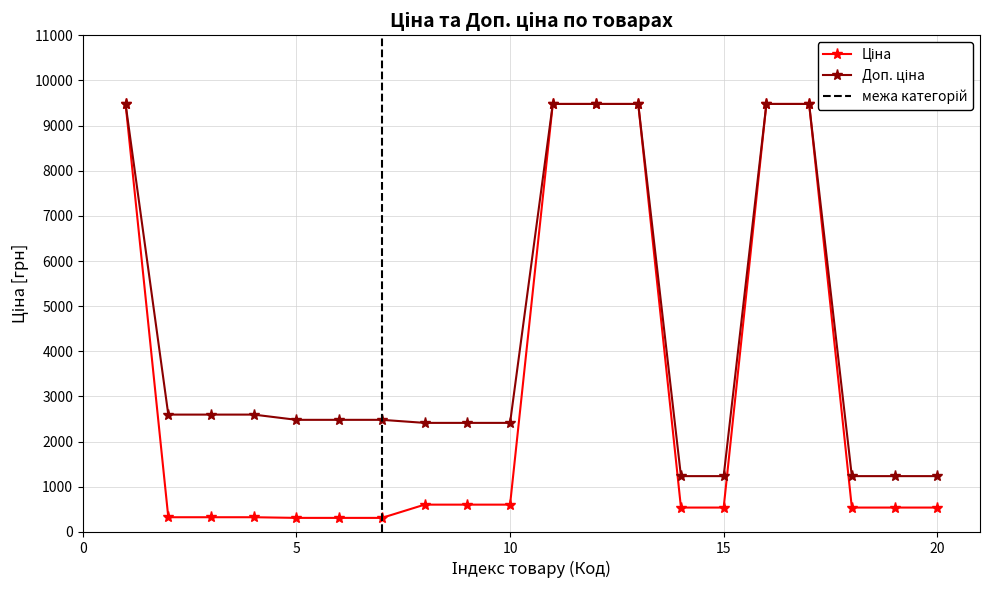

List the series in order of their overall mean, highest first.

Доп. ціна, Ціна